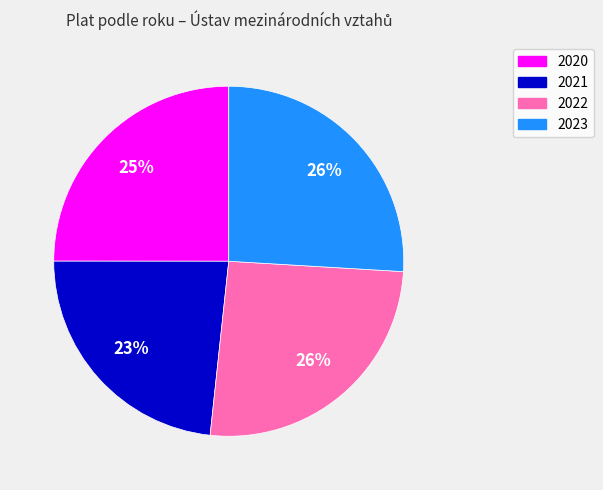

To the nearest percent, what is the average slice percentage?

25%